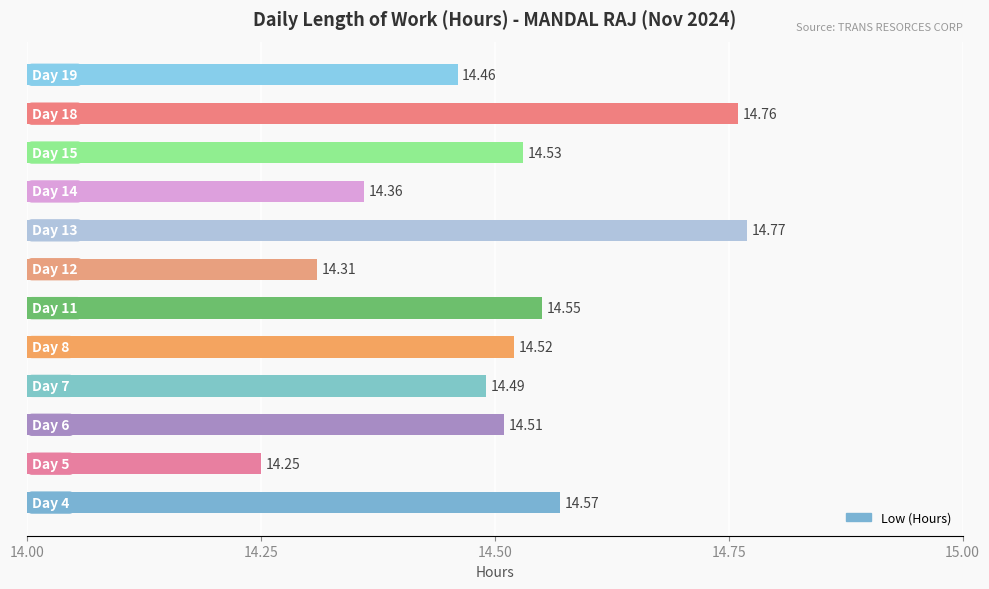

What is the difference between the maximum and minimum values?

0.5